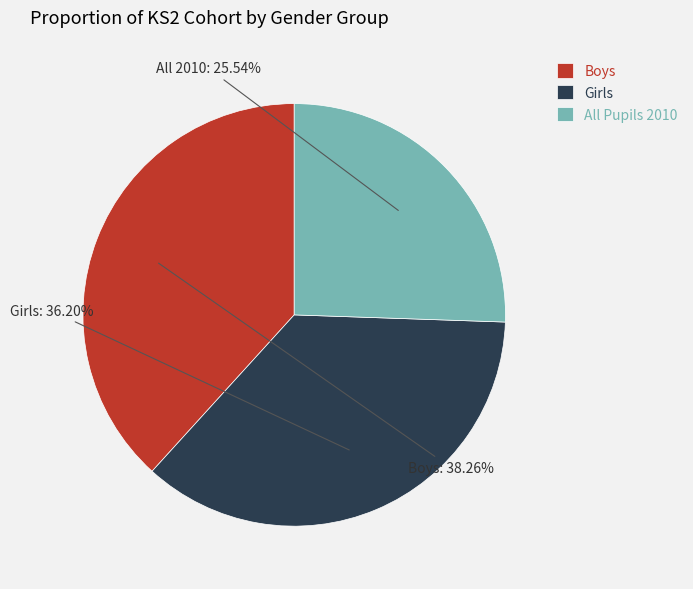

Which slice is the smallest?

All Pupils 2010